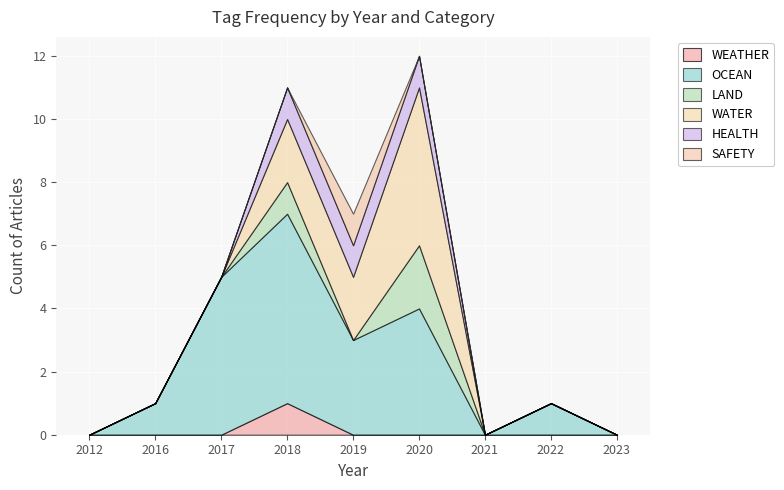

At 2022, list the series in order from largest to smallest.

OCEAN, WEATHER, LAND, WATER, HEALTH, SAFETY